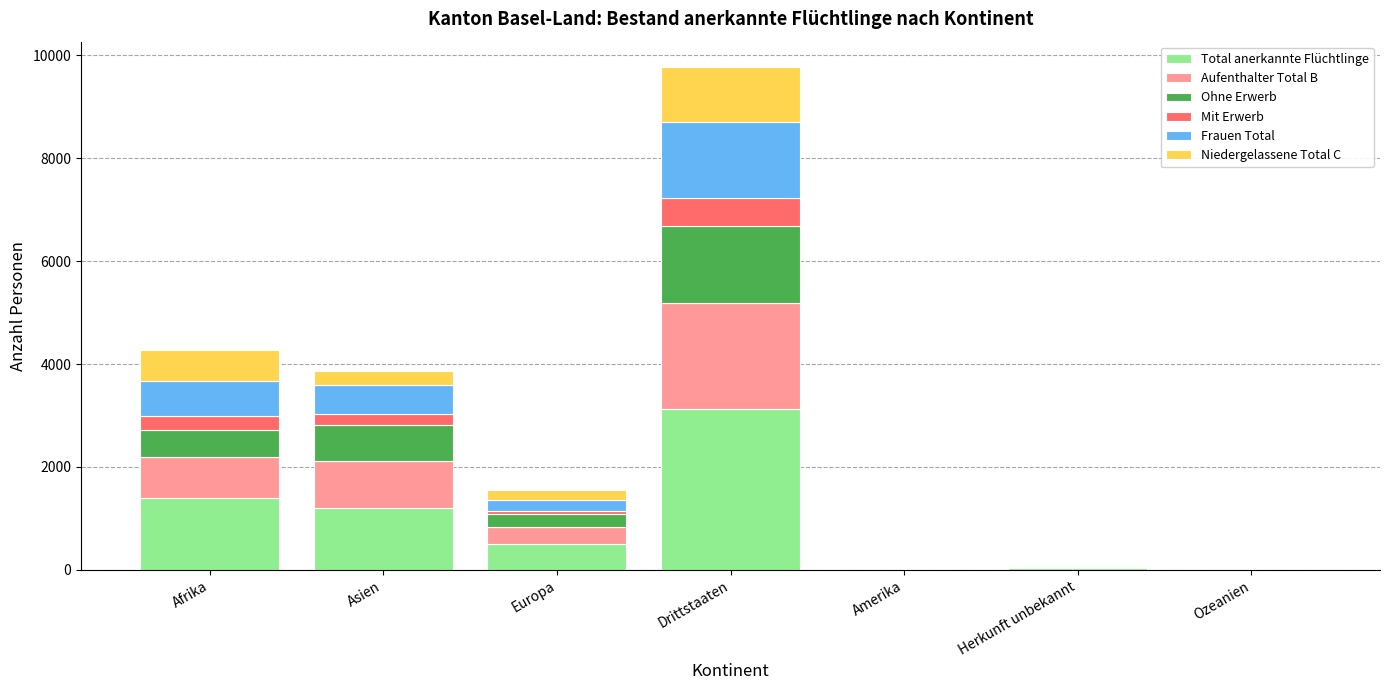

True or false: Total anerkannte Flüchtlinge has a value of 1195 at Asien.

True